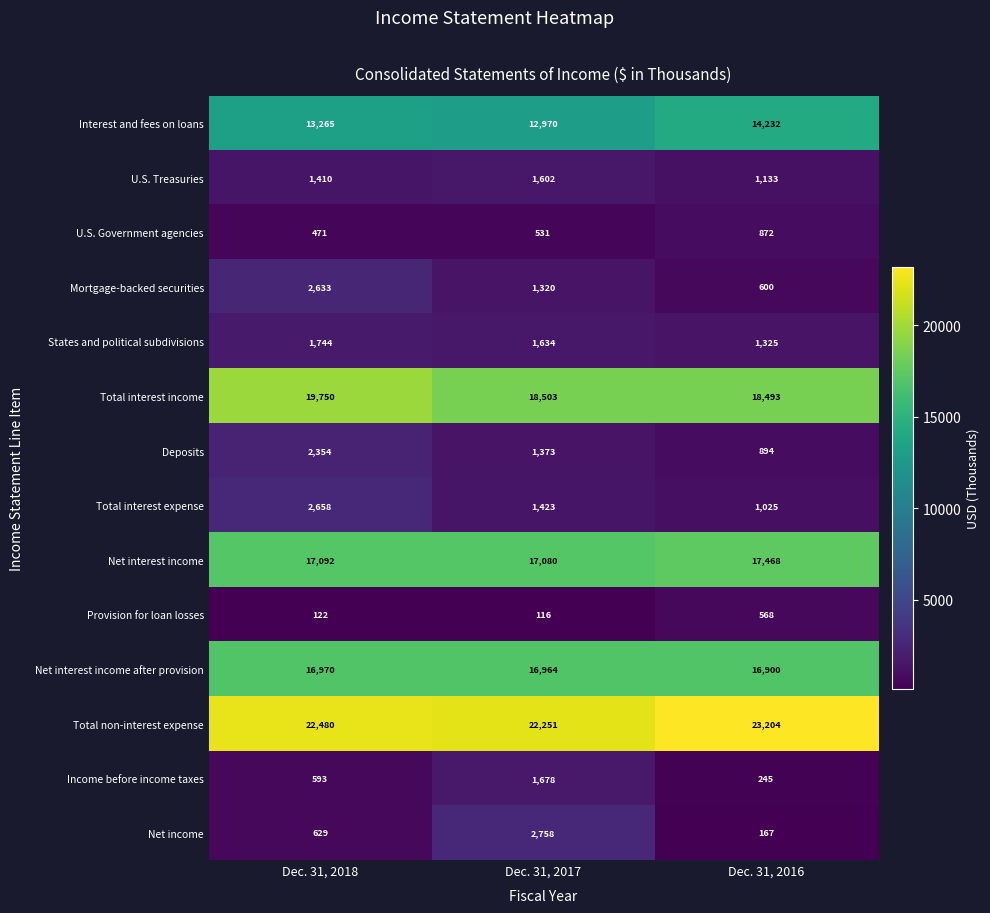

How many categories are shown in the chart?

3